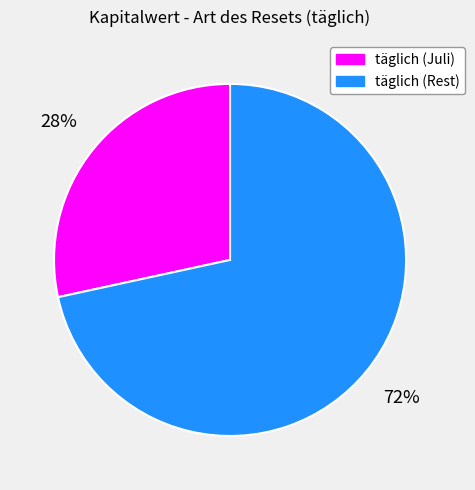

Do täglich (Juli) and täglich (Rest) together represent more than half of the pie?

Yes